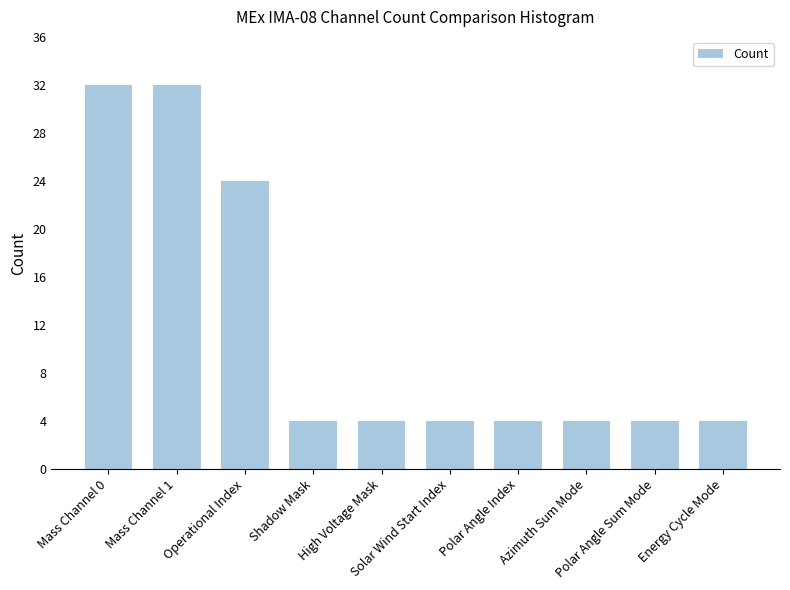

What is the difference between the maximum and minimum values?

28